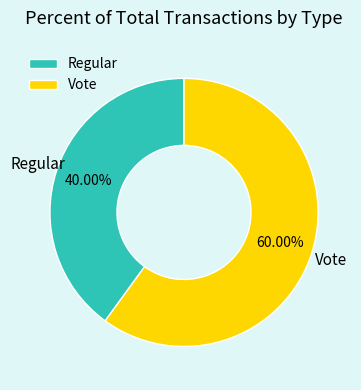

To the nearest percent, what is the difference between the largest and smallest slice percentages?

20%